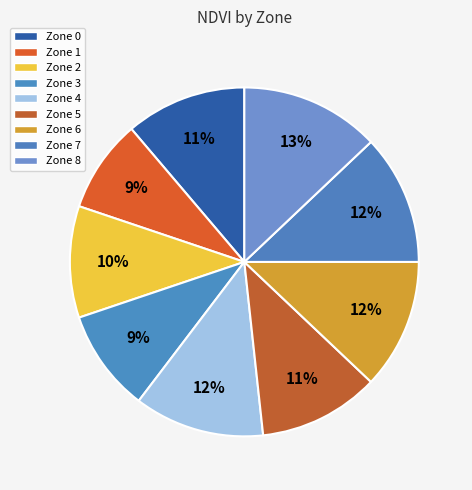

How many segments does this pie chart have?

9